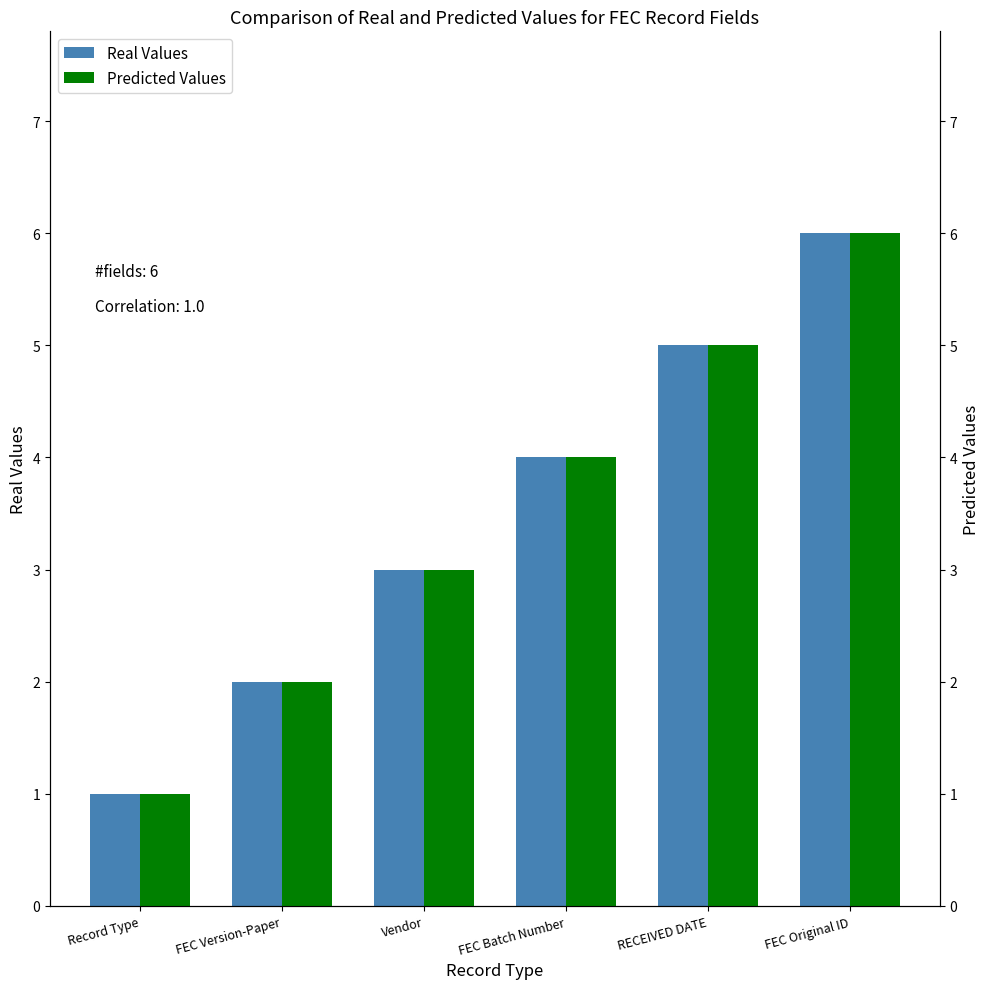

How many bars are there in total?

12